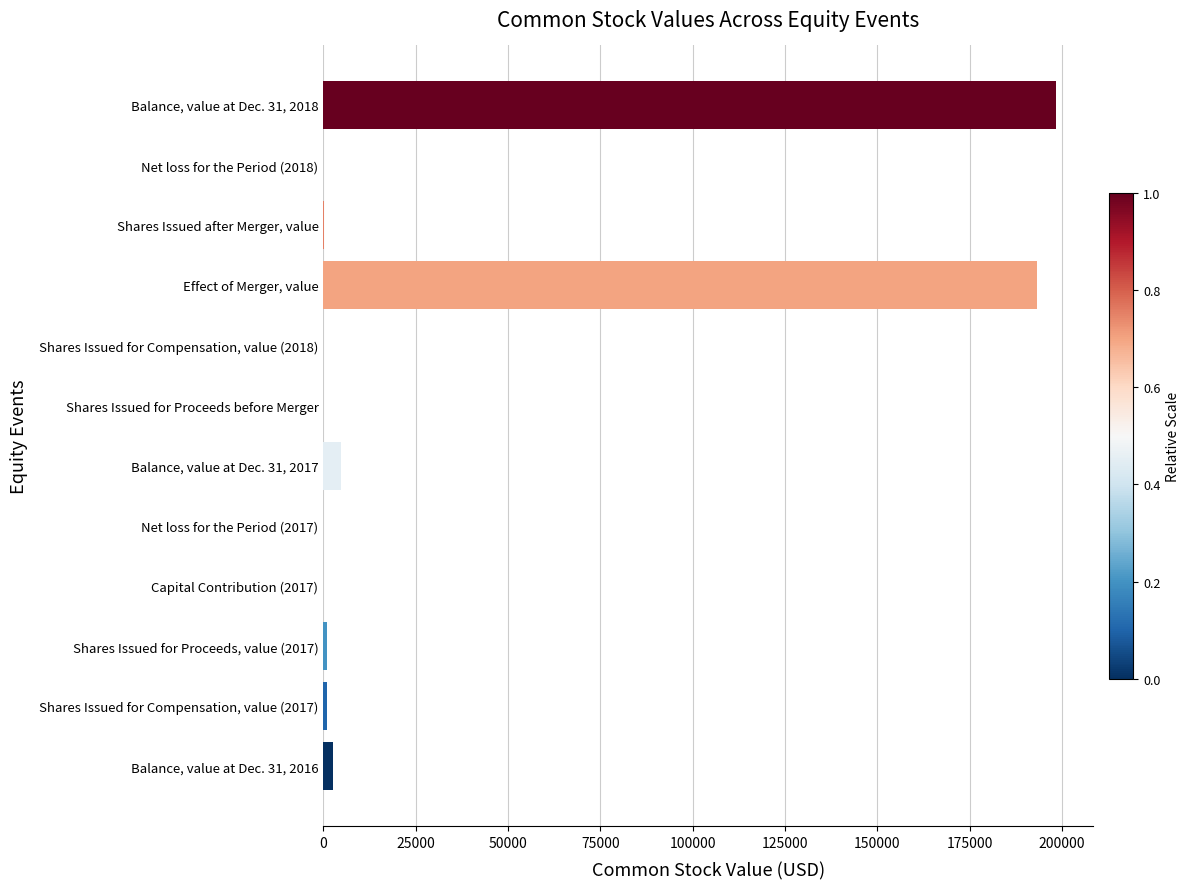

The chart shows a value of 193233 at Effect of Merger, value. True or false?

True